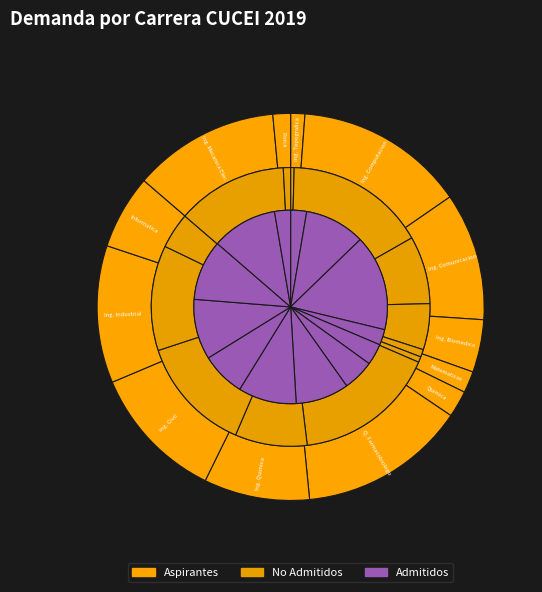

Does 7 represent more than half of the total?

No